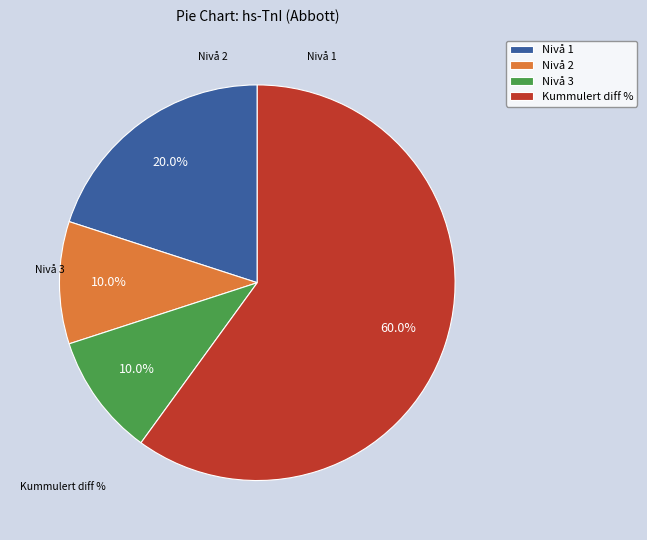

Which category accounts for the majority?

Kummulert diff %